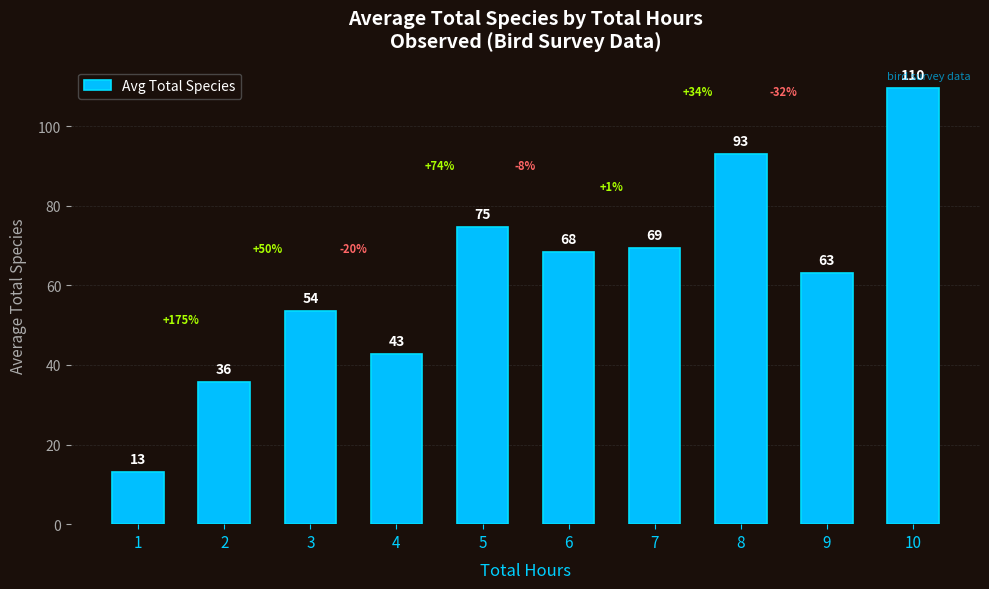

What is the difference between the maximum and second lowest values?

73.8